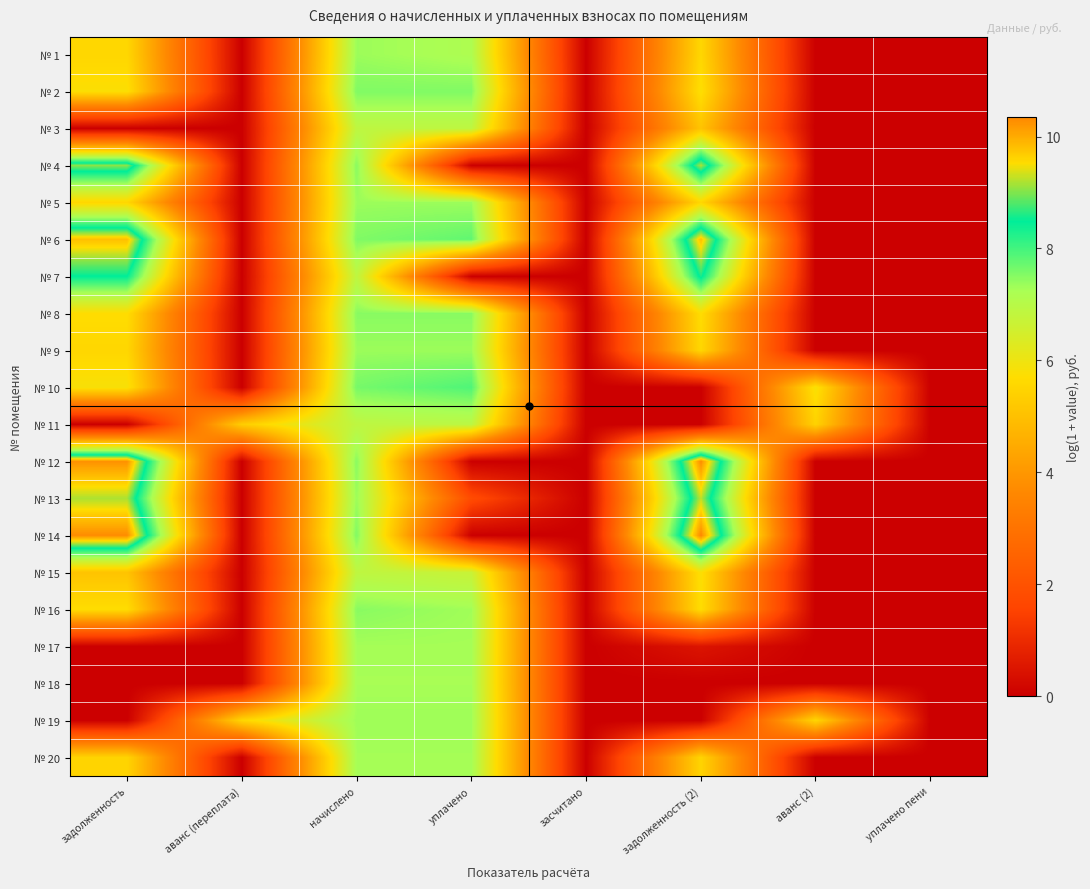

Which series has the largest range (max minus min)?

№ 14